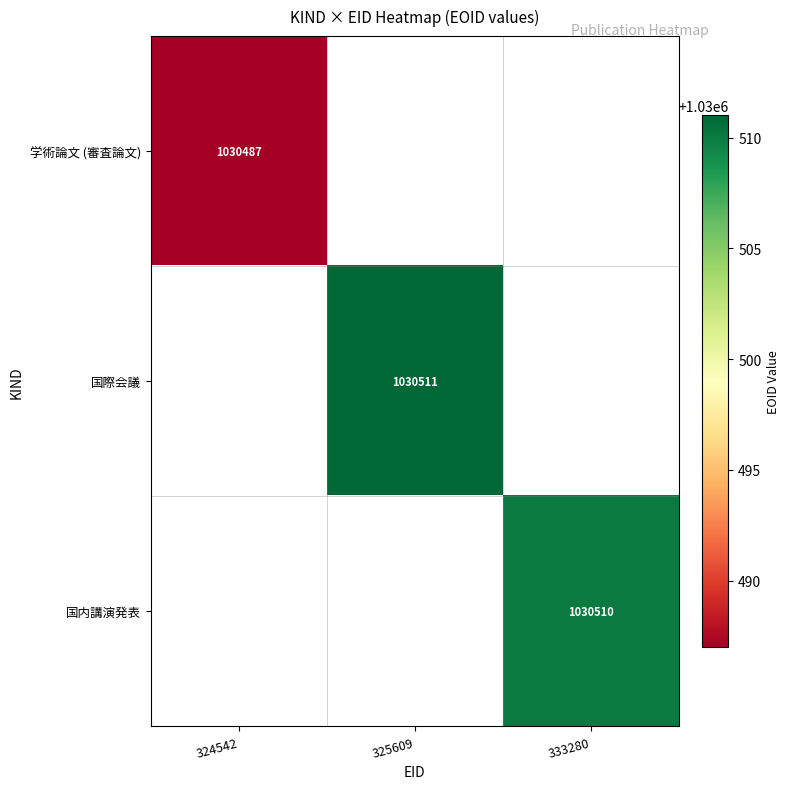

The value of 国内講演発表 at 333280 is 1030510. True or false?

True